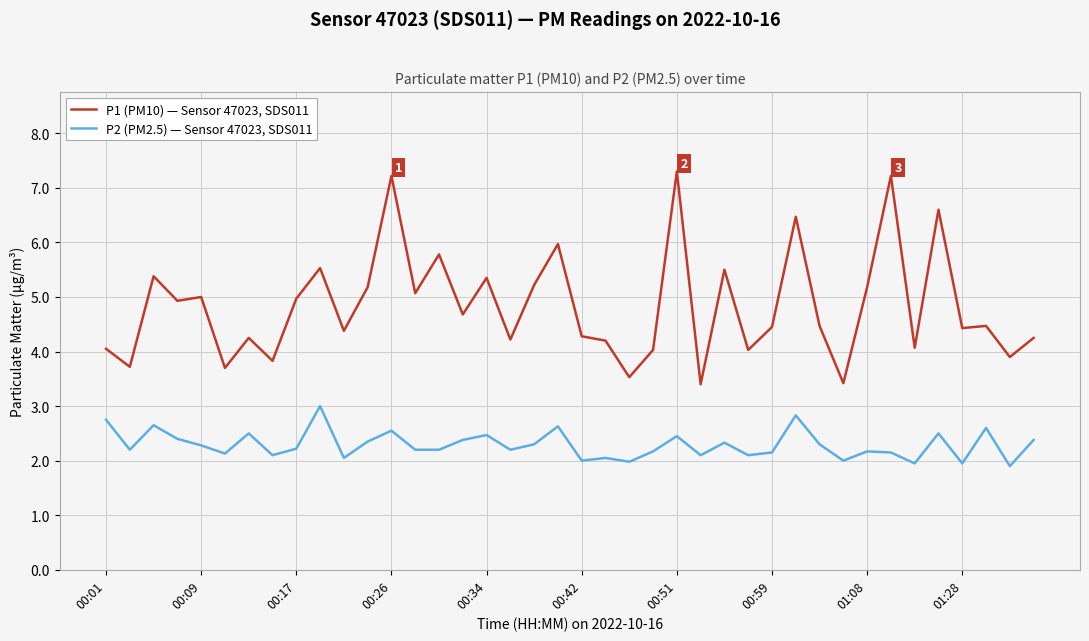

What is the difference between the maximum and minimum values in the P1 (PM10) — Sensor 47023, SDS011 series?

3.9